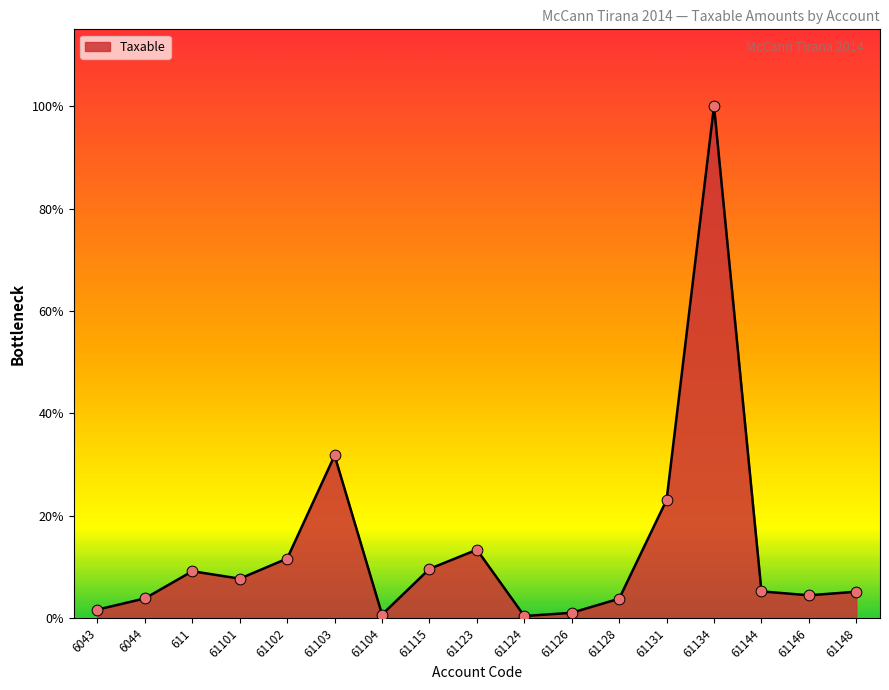

Does the chart have visible grid lines?

No